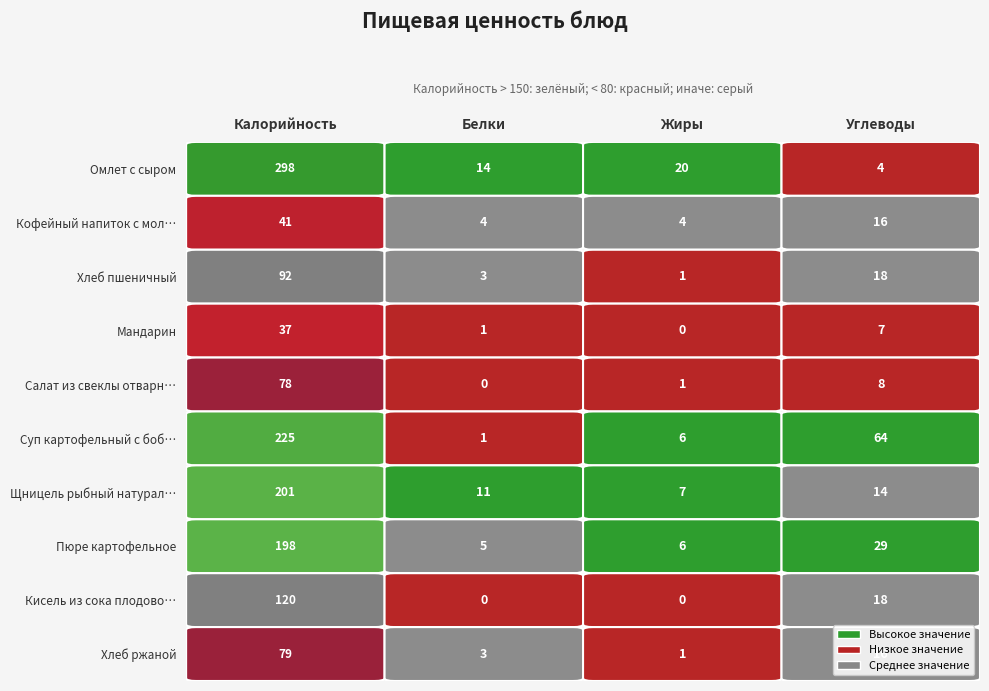

Rank the series at Калорийность from highest to lowest value.

Омлет с сыром, Суп картофельный с бобовыми, Щницель рыбный натуральный, Пюре картофельное, Кисель из сока плодового, Хлеб пшеничный, Хлеб ржаной, Салат из свеклы отварной, Кофейный напиток с молоком, Мандарин